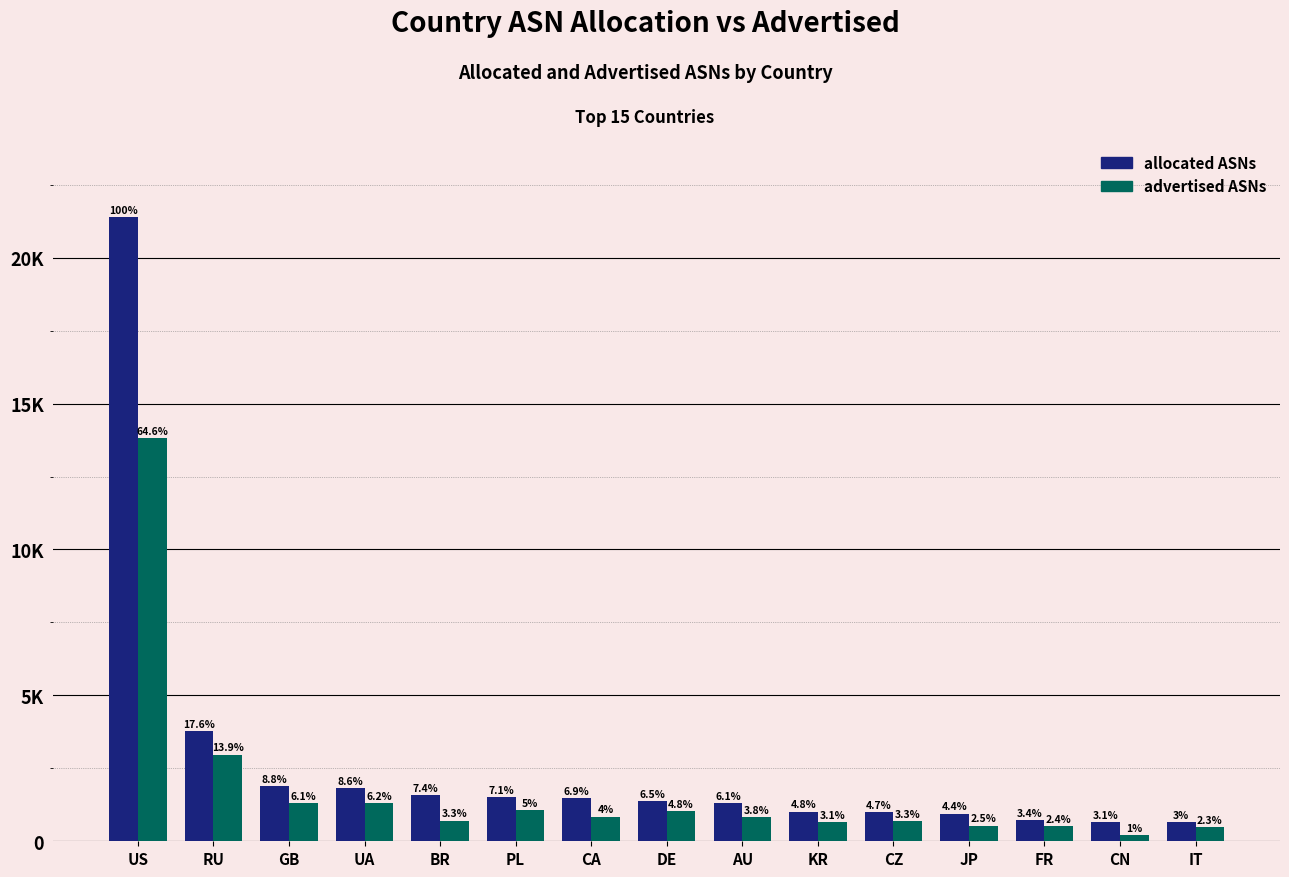

What are all the series names shown in the legend?

allocated ASNs, advertised ASNs